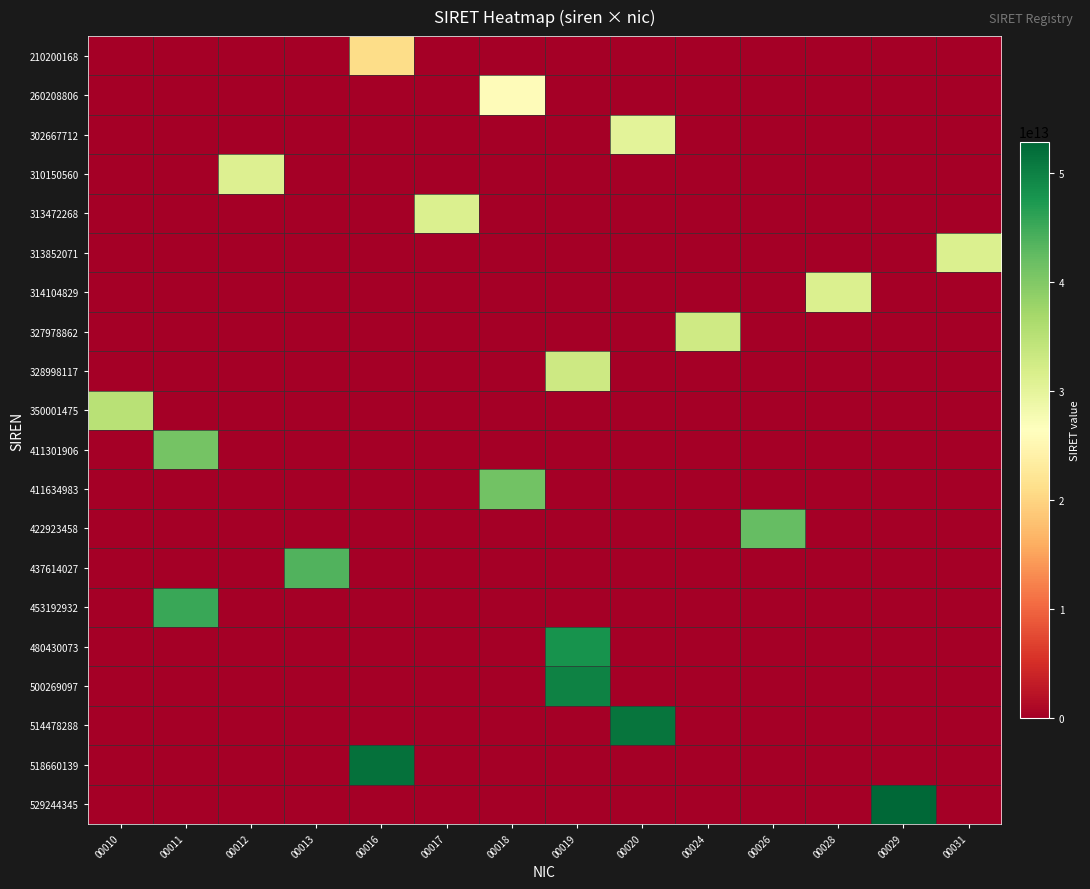

At which category is the sum across all series the highest?

00019